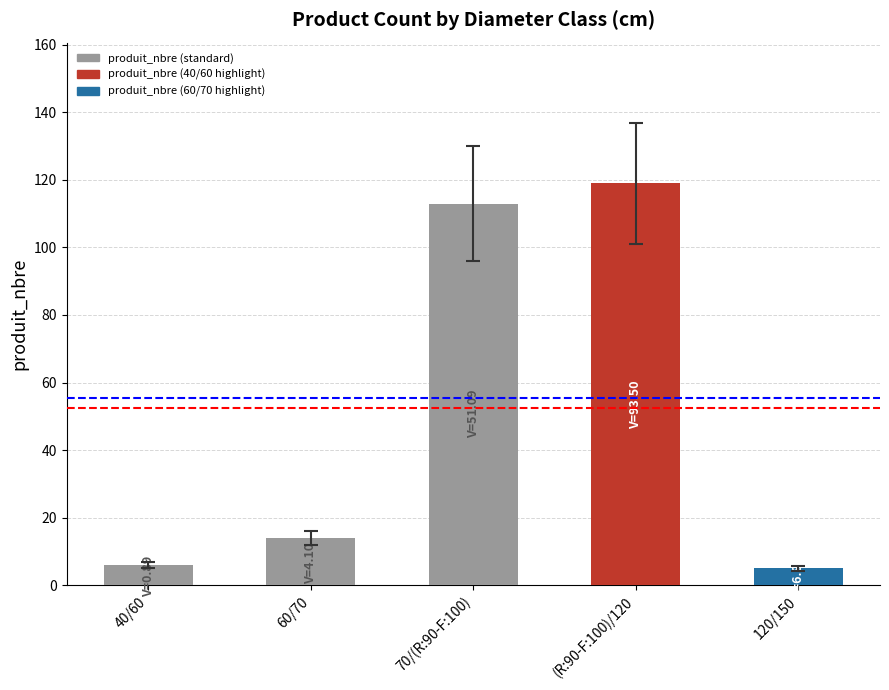

The chart shows a value of 113 at 70/(R:90-F:100). True or false?

True